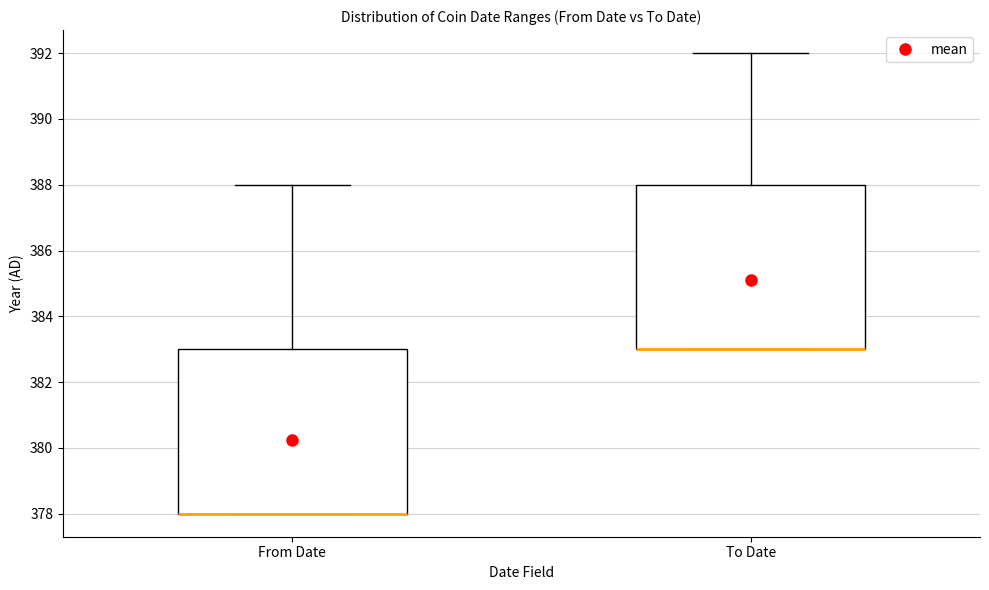

Reading left to right, read every box against the y-axis: the position of its median line, the range the box covers, and the ends of its whiskers. The values are not printed on the chart, so give them approximately, as read against the axis.

From Date: median 378 (drawn on the box's lower edge), box 378 to 383, whiskers 378 to 388
To Date: median 383 (drawn on the box's lower edge), box 383 to 388, whiskers 383 to 392